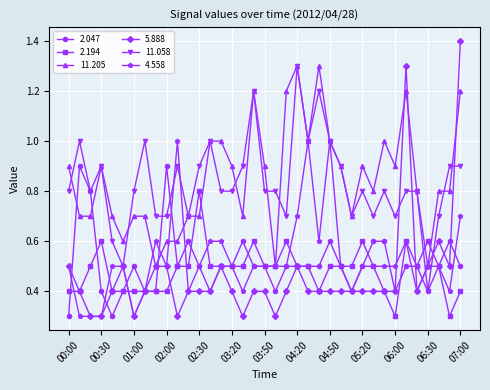

After their last crossing, which series has the higher values: 11.058 or 11.205?

11.205